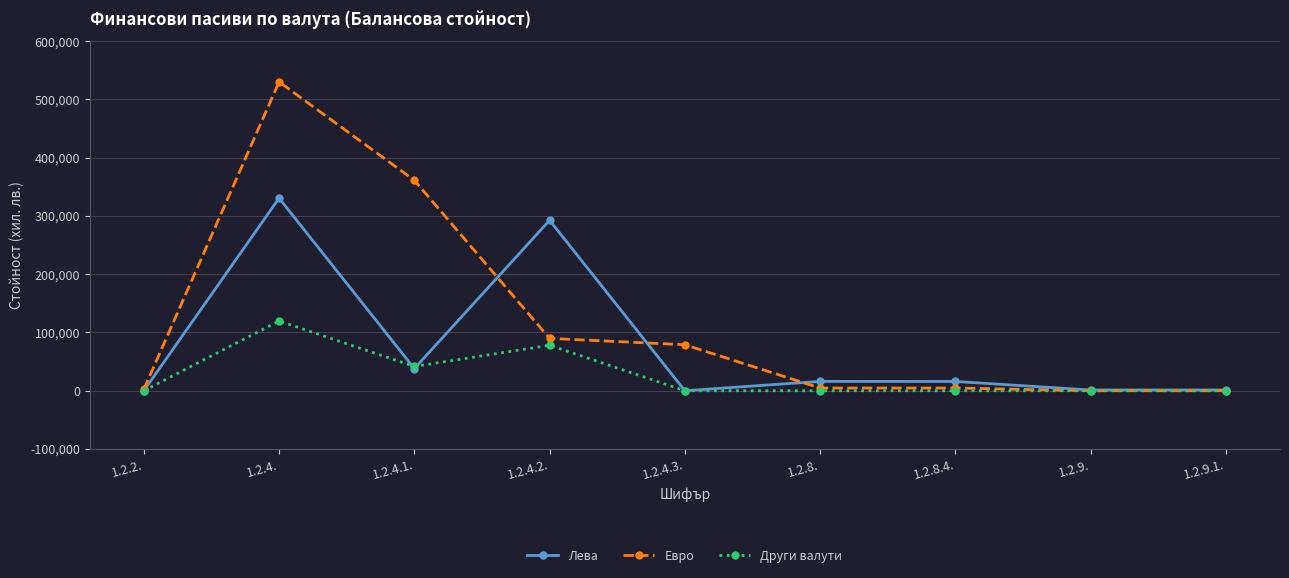

How many data points in Евро are less than 4601?

3